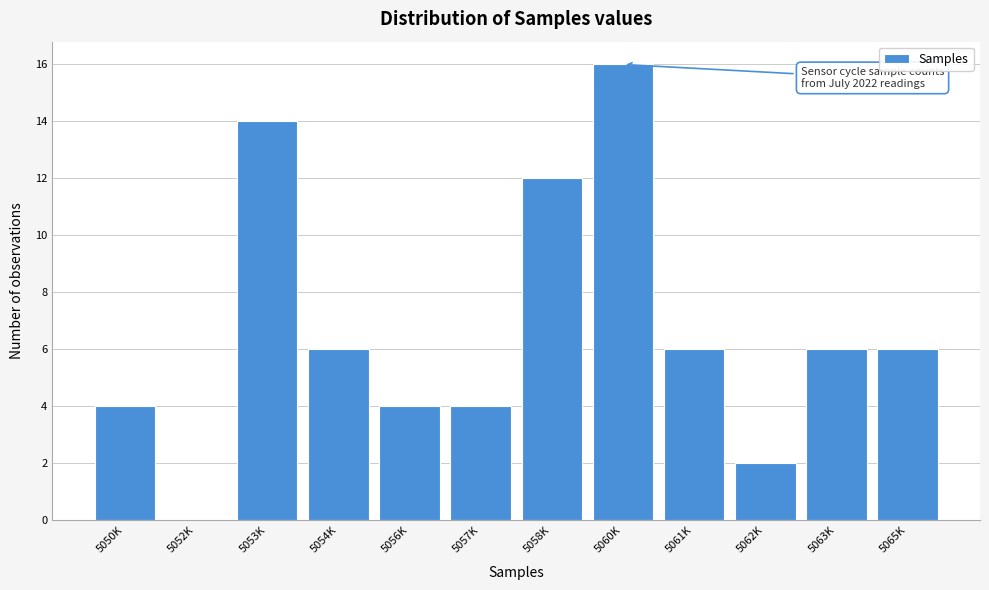

Reading right to left, extract all data points from this chart.

5065K=6	5063K=6	5062K=2	5061K=6	5060K=16	5058K=12	5057K=4	5056K=4	5054K=6	5053K=14	5052K=0	5050K=4